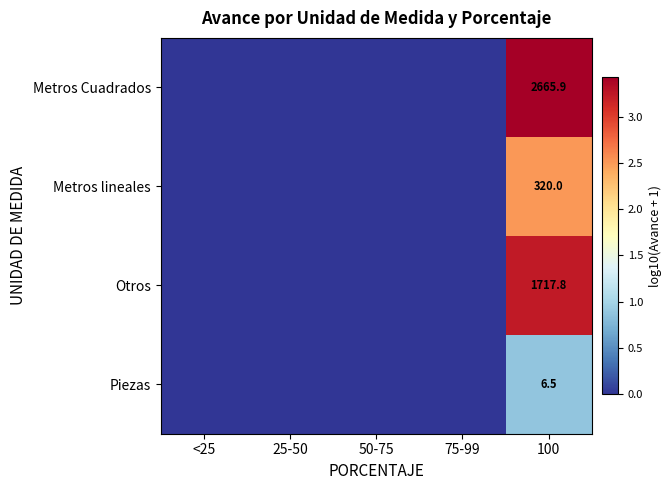

What is the total value across all series at 100?

4710.2